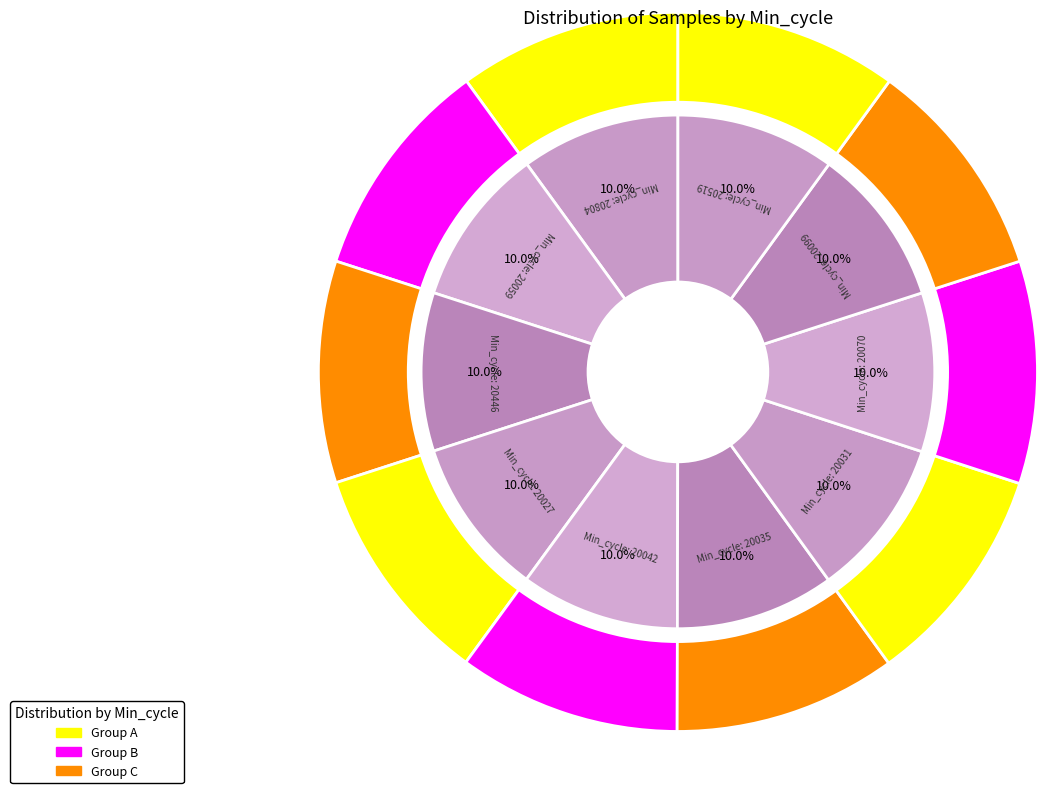

Is there any slice that represents more than half of the pie?

No